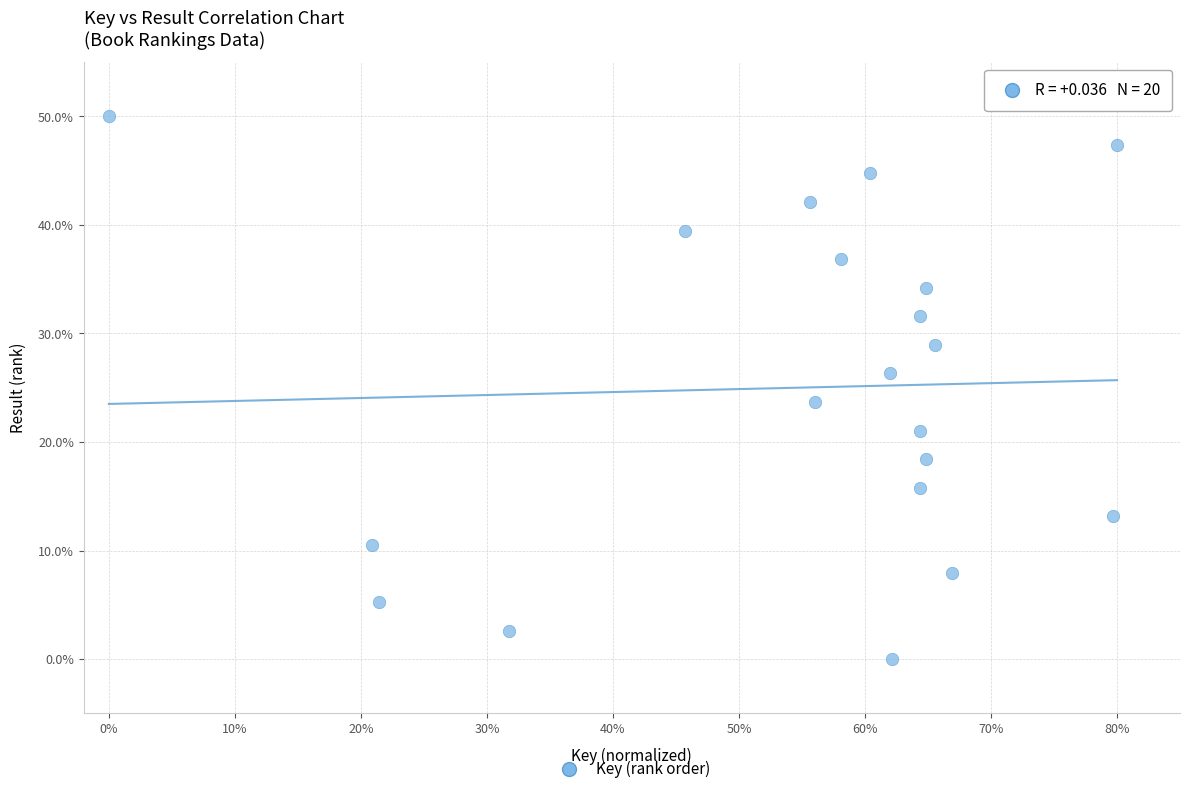

What is the range of X values (max minus min)?

0.8